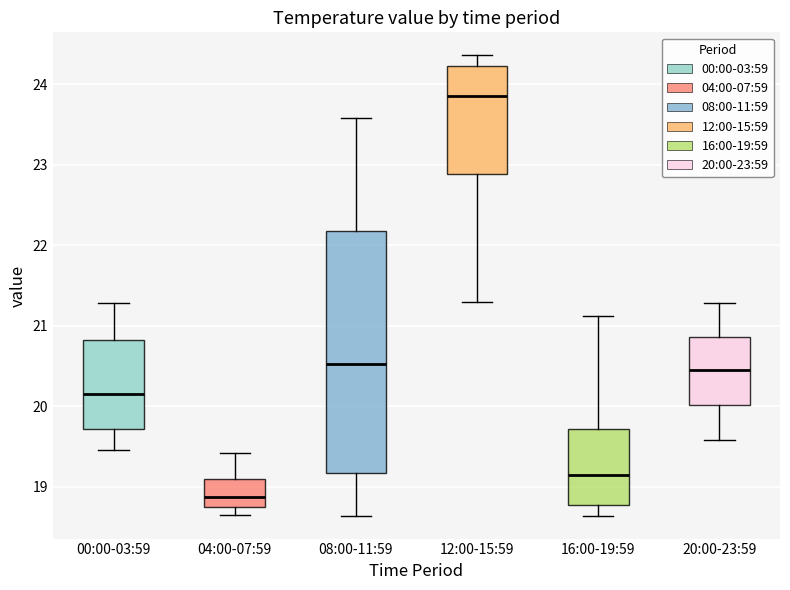

Reading left to right, read every box against the y-axis: the position of its median line, the range the box covers, and the ends of its whiskers. The values are not printed on the chart, so give them approximately, as read against the axis.

00:00-03:59: median 20.2, box 19.7 to 20.8, whiskers 19.5 to 21.3
04:00-07:59: median 18.9, box 18.7 to 19.1, whiskers 18.7 (just below the box's lower edge) to 19.4
08:00-11:59: median 20.5, box 19.2 to 22.2, whiskers 18.6 to 23.6
12:00-15:59: median 23.9, box 22.9 to 24.2, whiskers 21.3 to 24.4
16:00-19:59: median 19.1, box 18.8 to 19.7, whiskers 18.6 to 21.1
20:00-23:59: median 20.4, box 20.0 to 20.9, whiskers 19.6 to 21.3